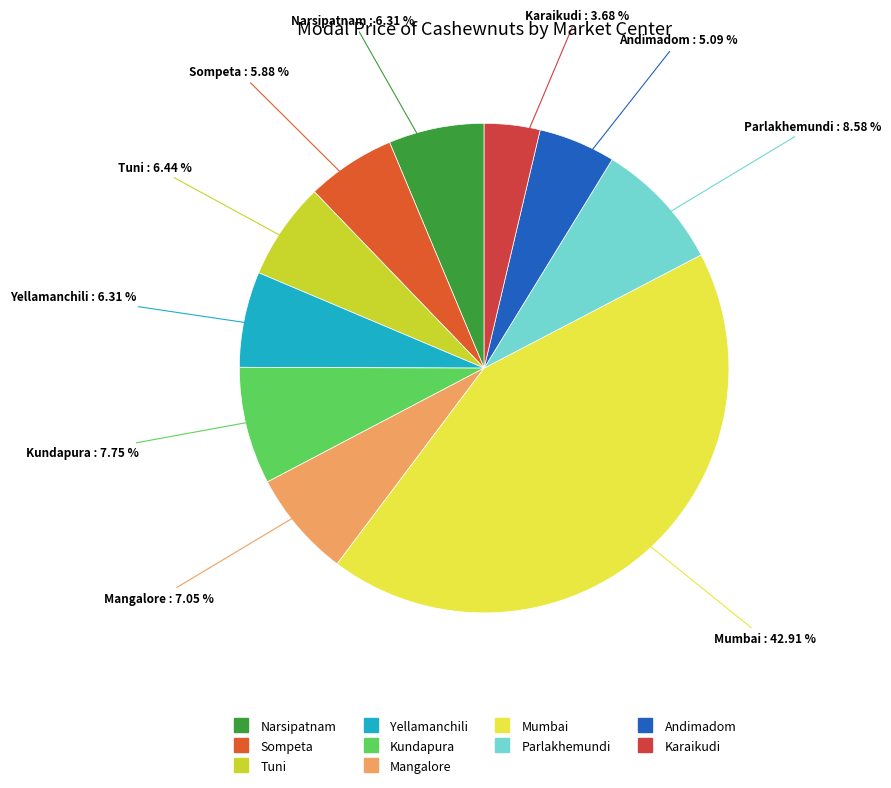

Which category has the smallest portion of the pie?

Karaikudi